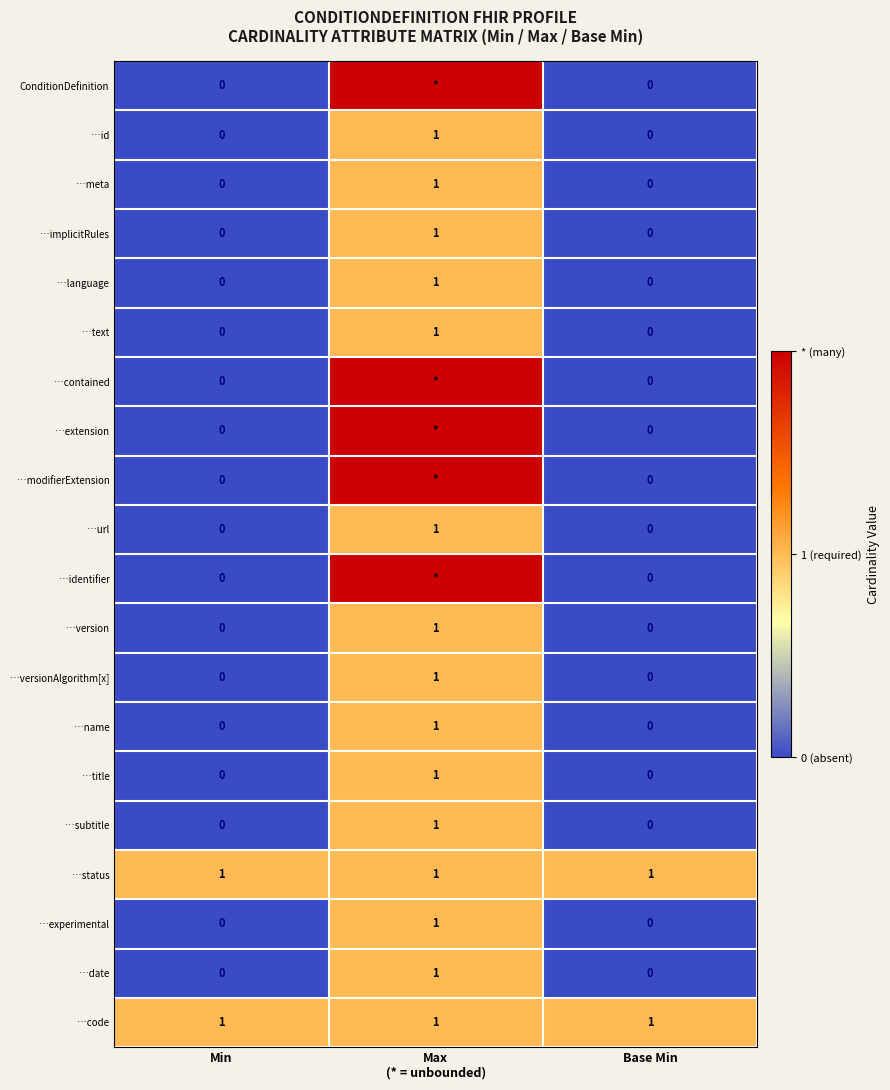

The value of …code at Min is 0. True or false?

False